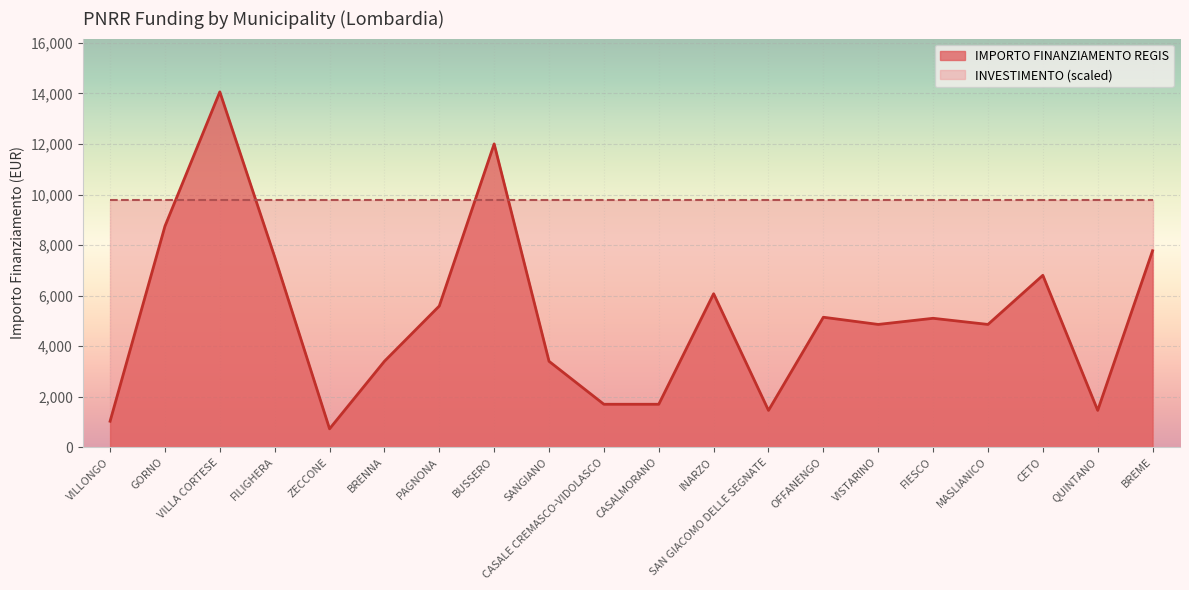

What is the greatest value displayed?

14063